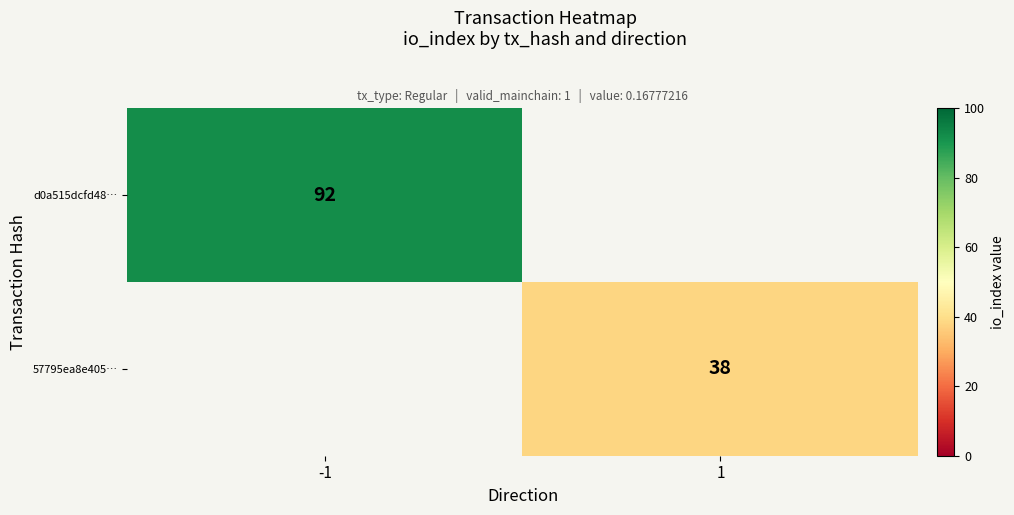

Which label corresponds to the smallest value in the chart?

1